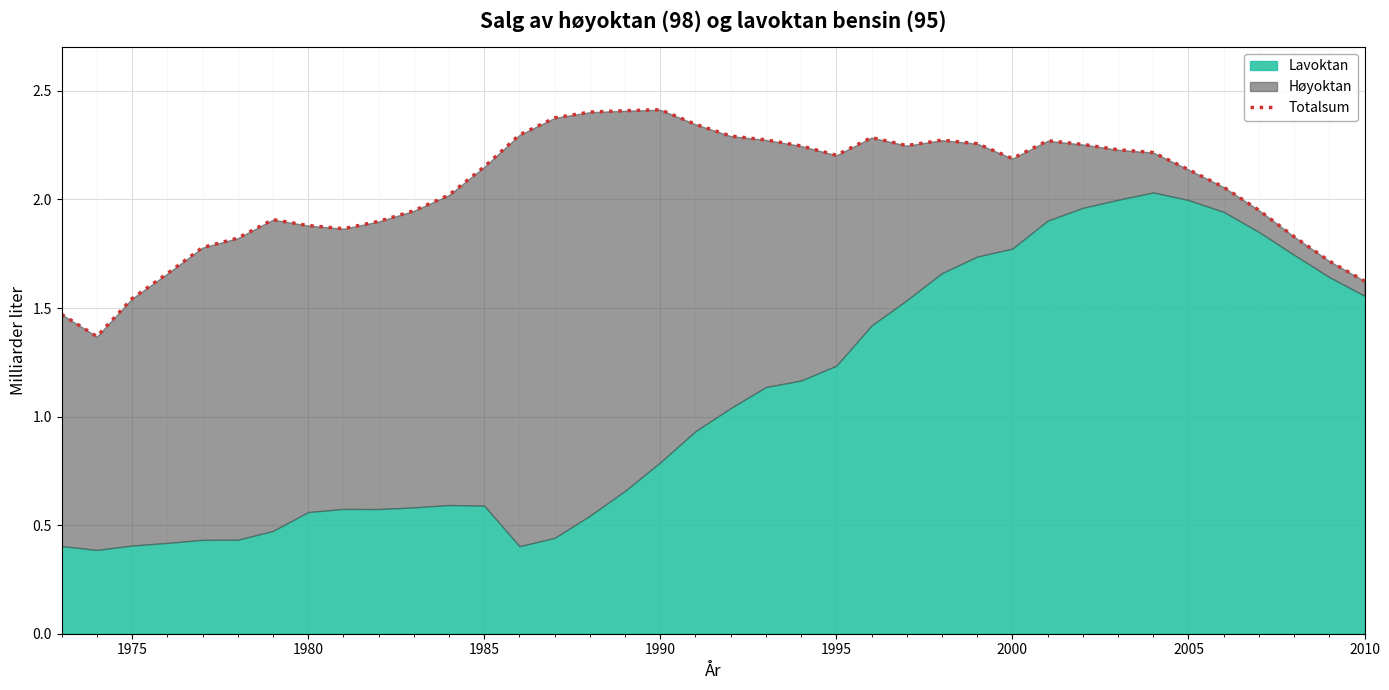

Reading left to right, what are all the values shown in this chart?

1.5	1.4	1.5	1.7	1.8	1.8	1.9	1.9	1.9	1.9	1.9	2.0	2.2	2.3	2.4	2.4	2.4	2.4	2.3	2.3	2.3	2.2	2.2	2.3	2.2	2.3	2.3	2.2	2.3	2.3	2.2	2.2	2.1	2.1	2.0	1.8	1.7	1.6